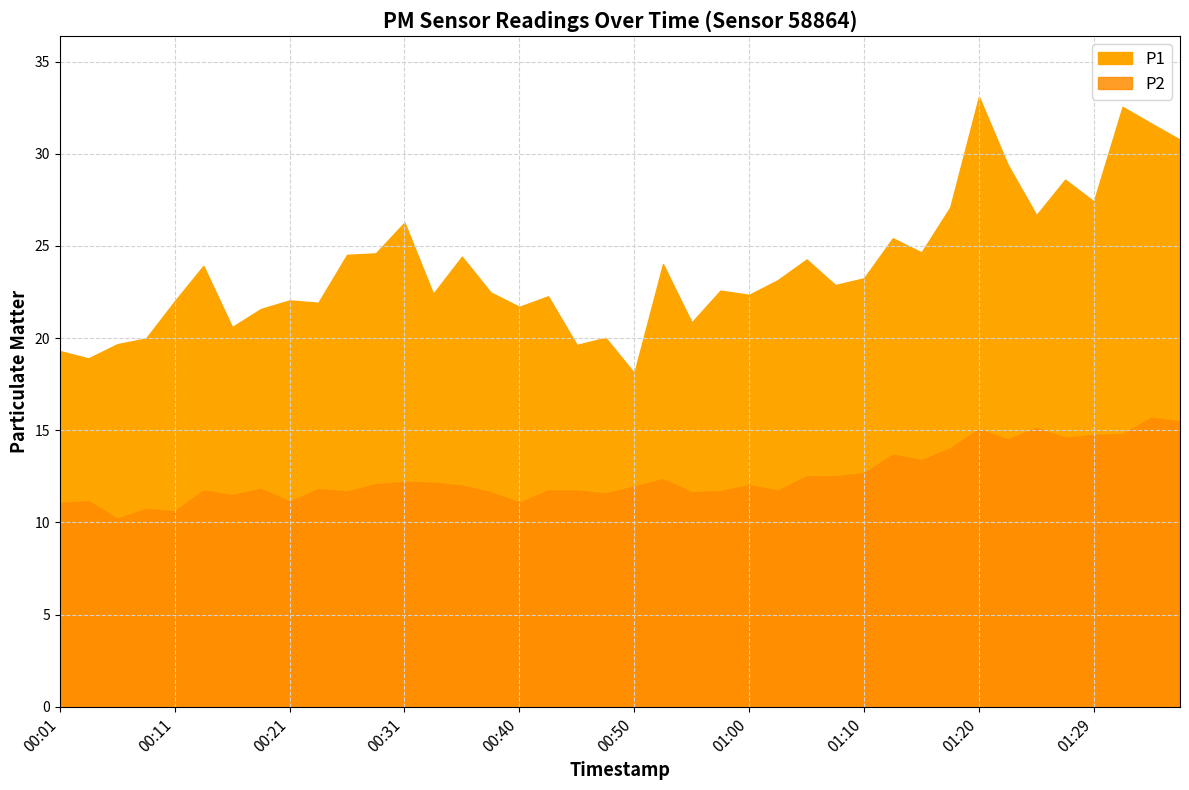

Between 00:40 and 01:37, which series saw the biggest shift?

P1